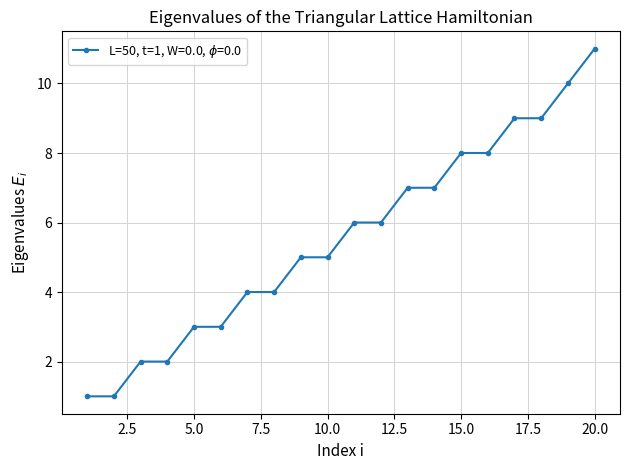

What is the sum of all values?

111